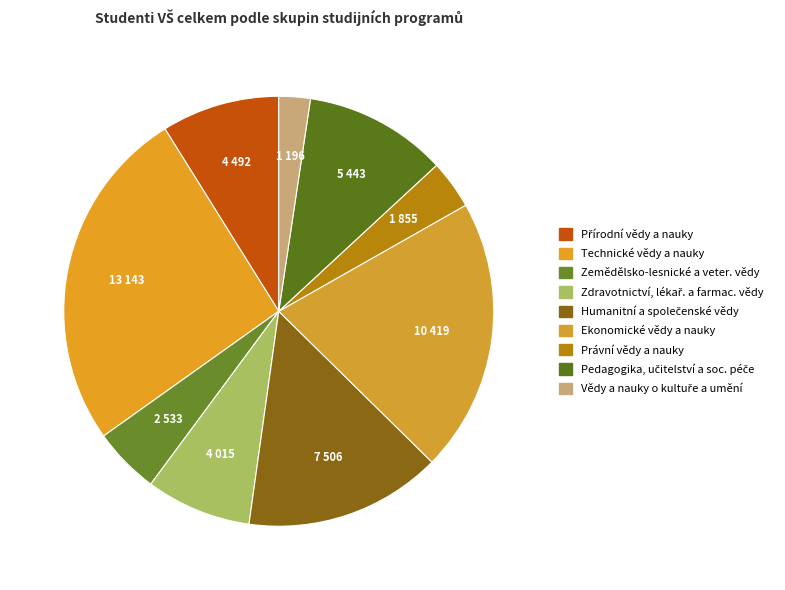

Rank the categories by value from highest to lowest.

Technické vědy a nauky, Ekonomické vědy a nauky, Humanitní a společenské vědy, Pedagogika, učitelství a soc. péče, Přírodní vědy a nauky, Zdravotnictví, lékař. a farmac. vědy, Zemědělsko-lesnické a veter. vědy, Právní vědy a nauky, Vědy a nauky o kultuře a umění